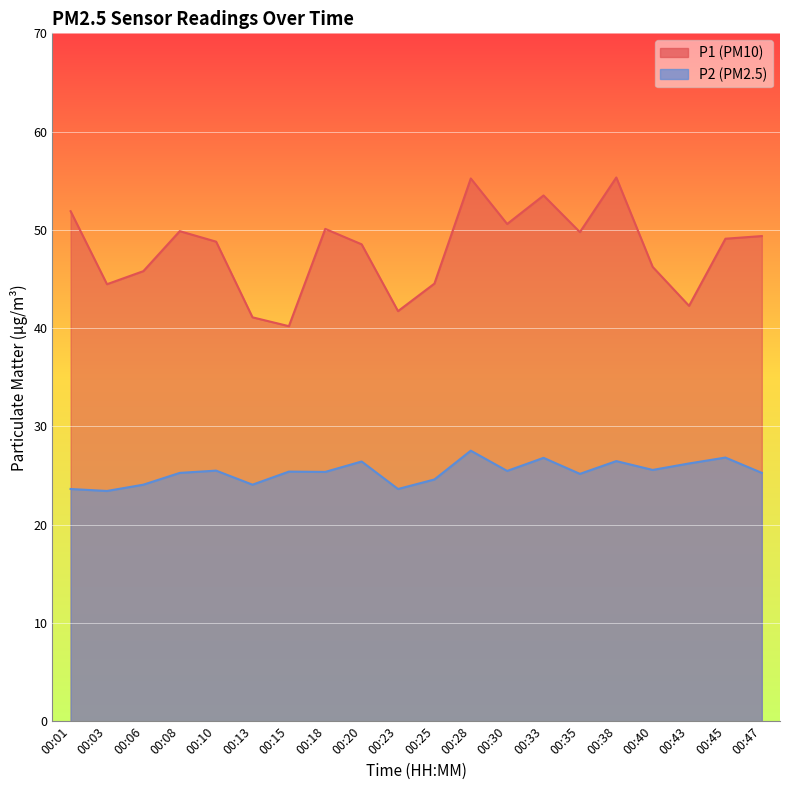

Reading right to left, list all the values displayed in this chart.

P1: 00:47=49.4	00:45=49.1	00:43=42.3	00:40=46.2	00:38=55.3	00:35=49.8	00:33=53.5	00:30=50.6	00:28=55.2	00:25=44.5	00:23=41.7	00:20=48.5	00:18=50.1	00:15=40.2	00:13=41.1	00:10=48.8	00:08=49.9	00:06=45.8	00:03=44.5	00:01=51.9
P2: 00:47=25.3	00:45=26.8	00:43=26.2	00:40=25.6	00:38=26.5	00:35=25.2	00:33=26.8	00:30=25.5	00:28=27.5	00:25=24.6	00:23=23.6	00:20=26.4	00:18=25.4	00:15=25.4	00:13=24.1	00:10=25.5	00:08=25.3	00:06=24.1	00:03=23.4	00:01=23.6